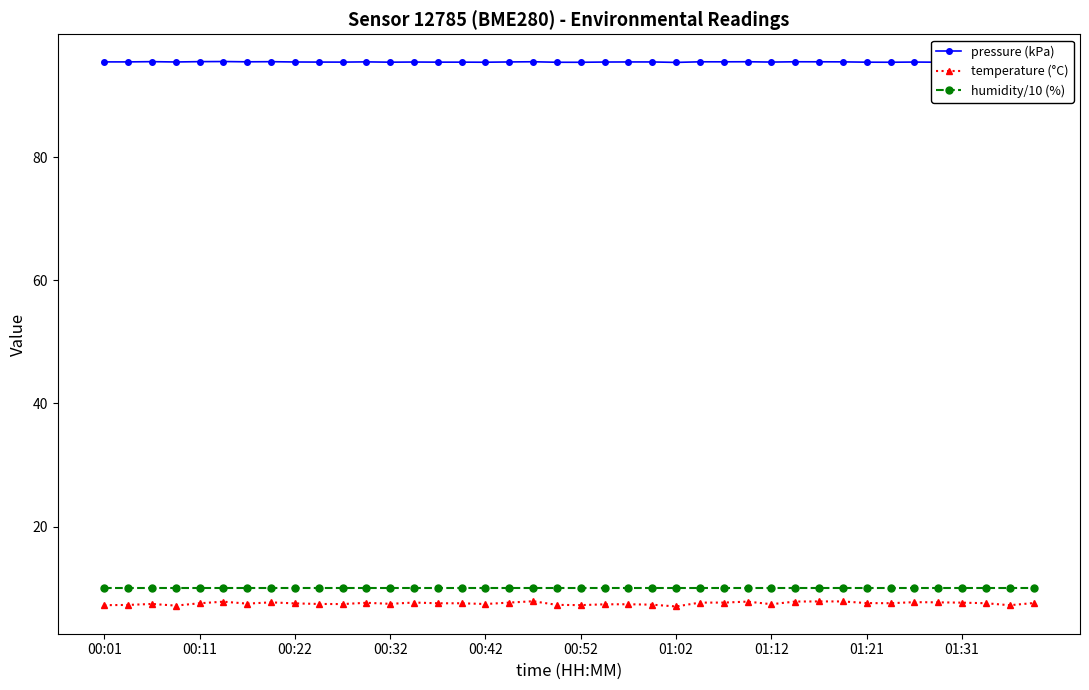

Is this an area chart (filled region under the line)?

No